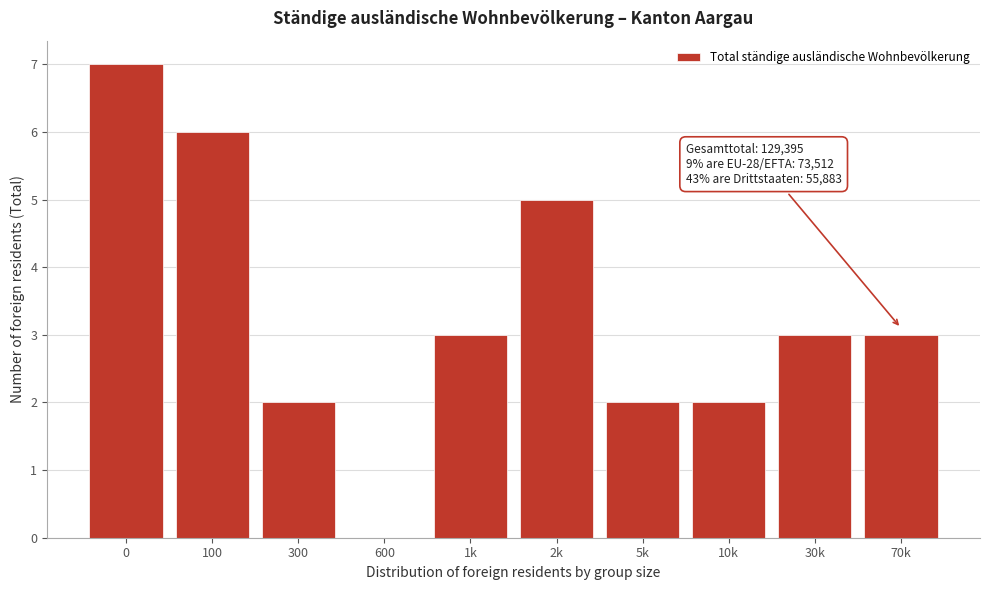

Reading left to right, transcribe all the data shown in this chart.

0=7	100=6	300=2	600=0	1k=3	2k=5	5k=2	10k=2	30k=3	70k=3